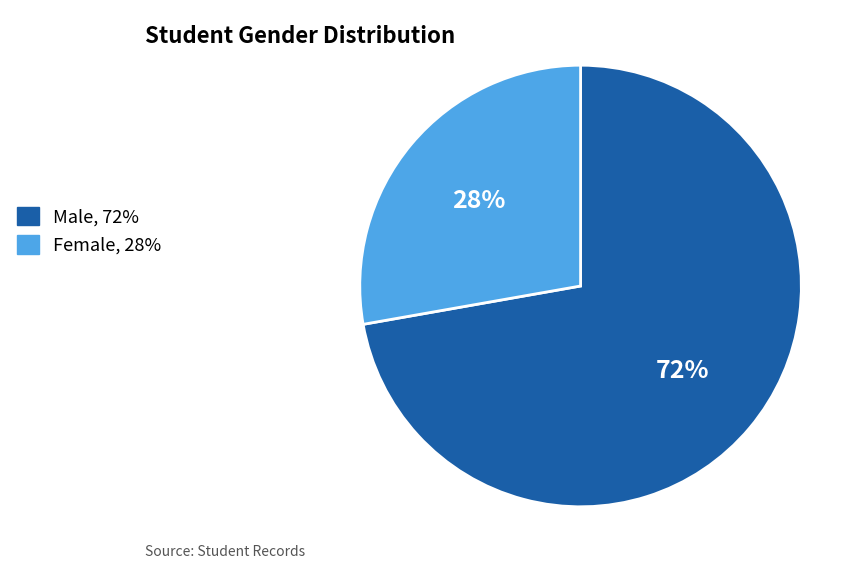

How many slices are in this pie chart?

2